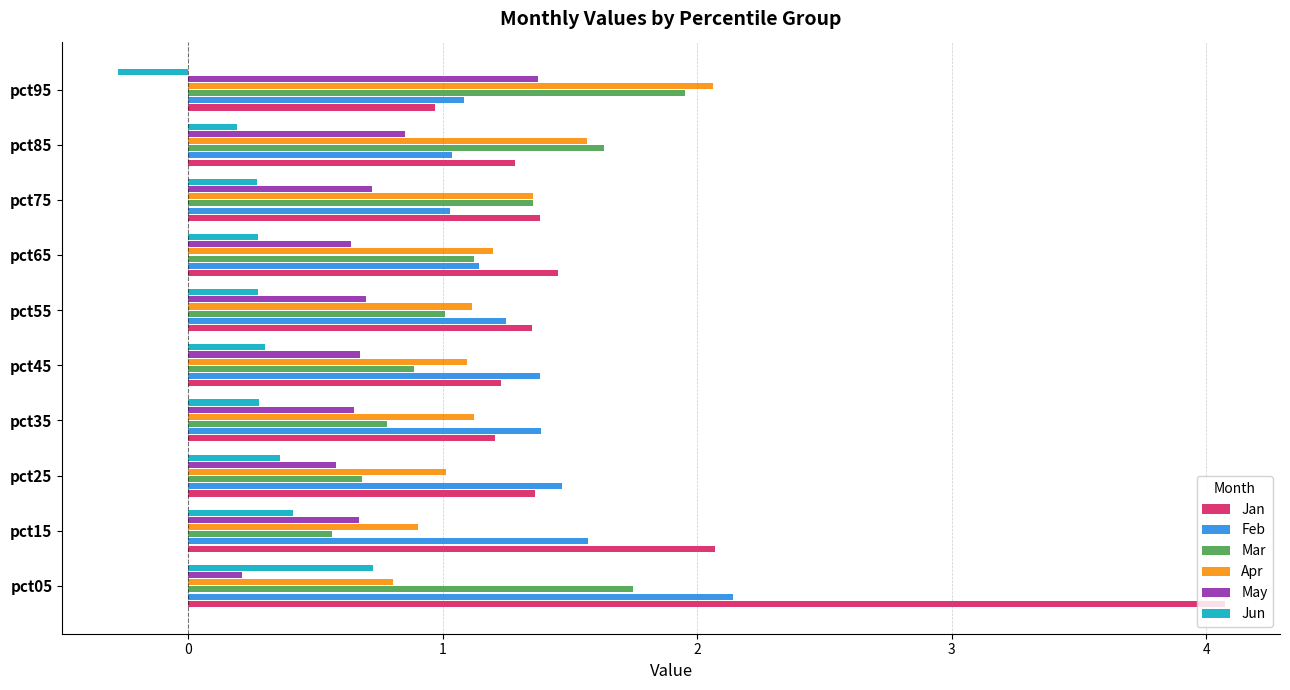

Which label corresponds to the largest value in the chart?

pct05